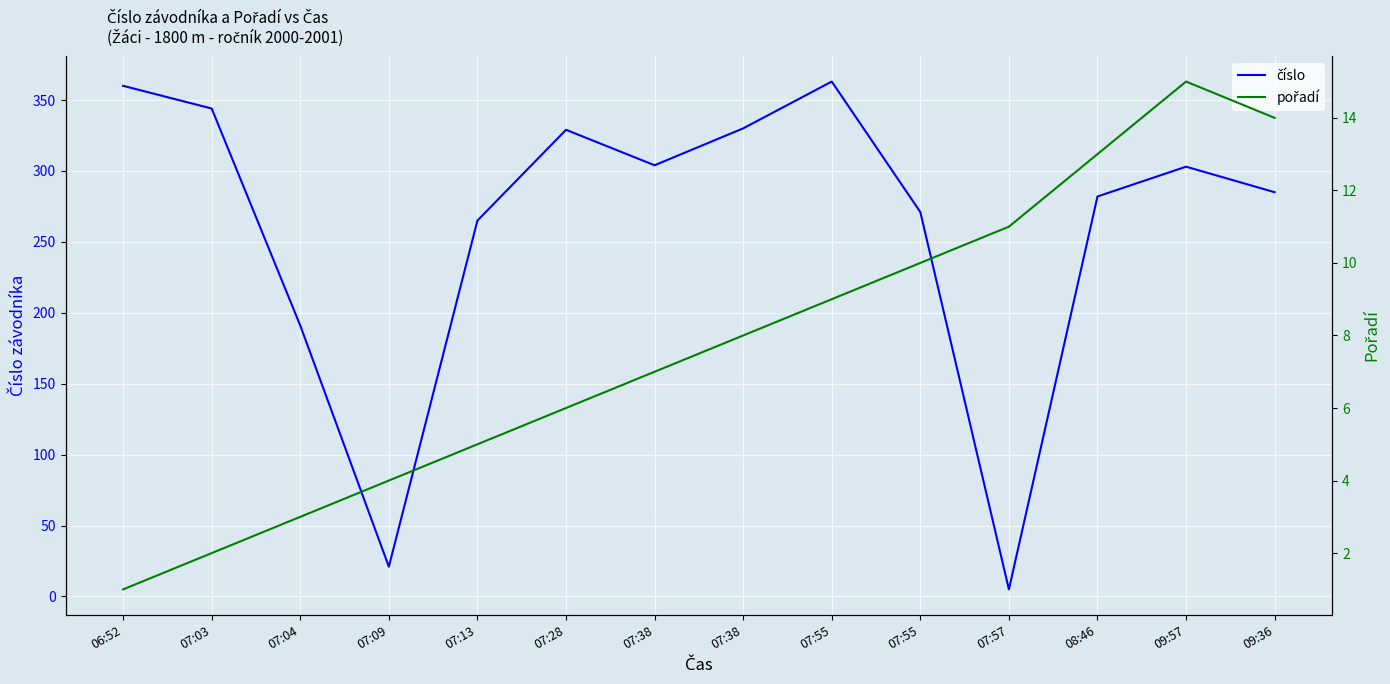

What is the value of the pořadí point at the 11th from the left?

11